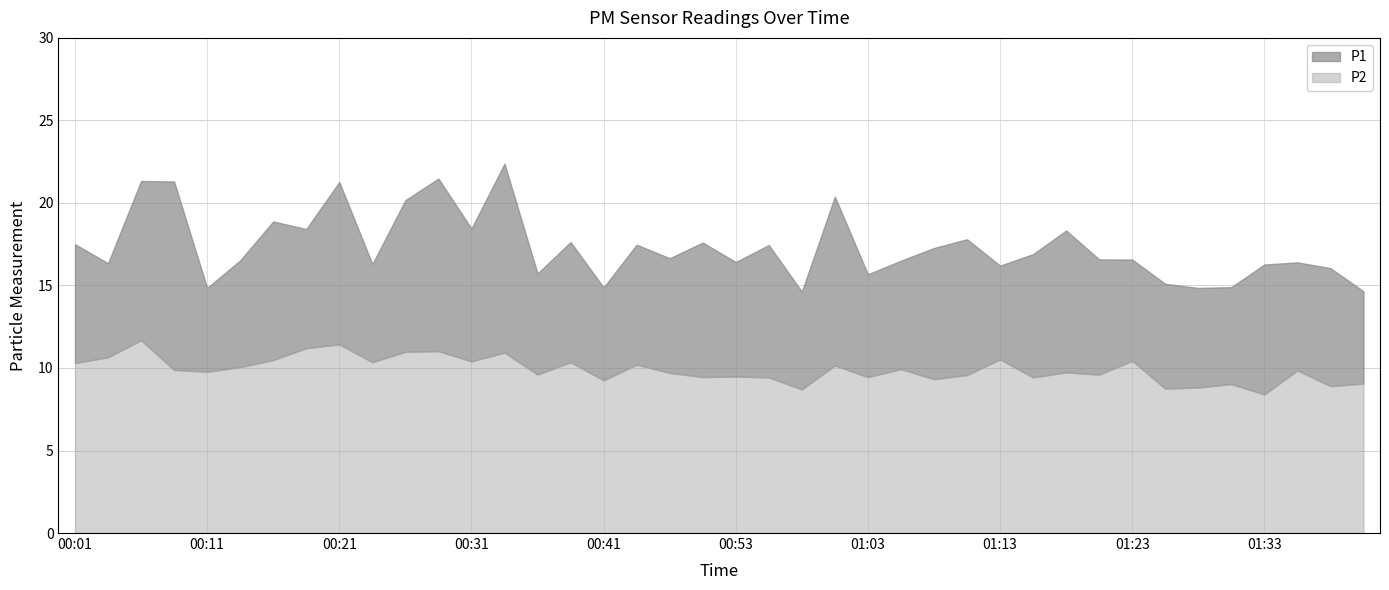

What position from the left is 00:25?

11